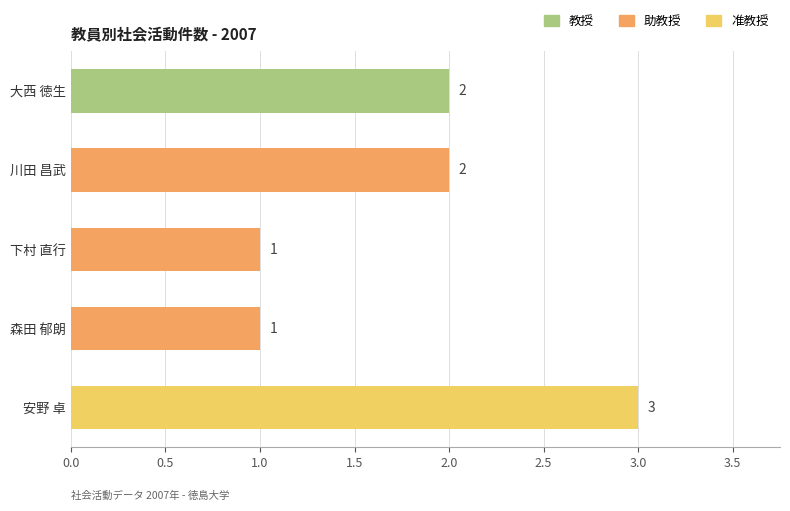

Reading bottom to top, extract all data points from this chart.

安野 卓=3	森田 郁朗=1	下村 直行=1	川田 昌武=2	大西 徳生=2